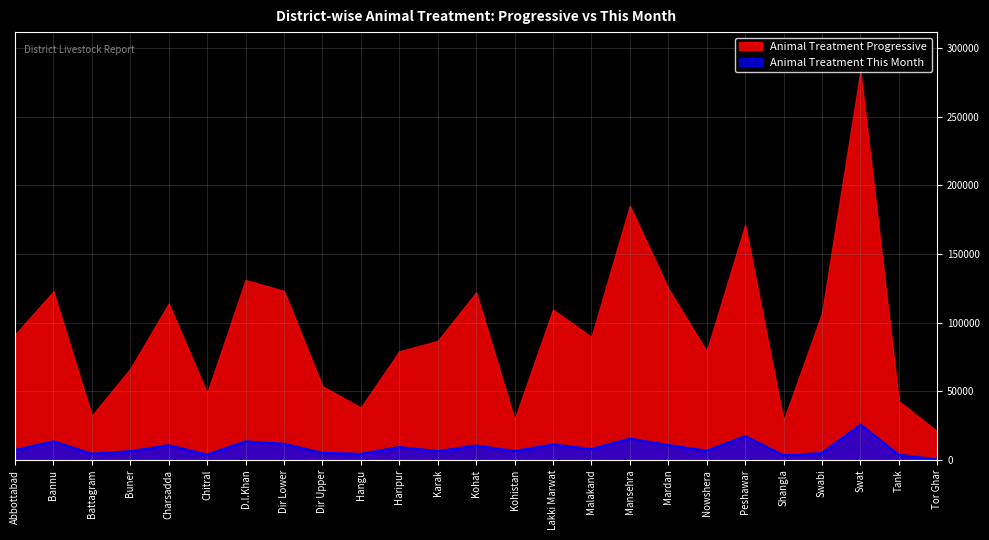

What is the change in value from Swabi to Tor Ghar?

-4620